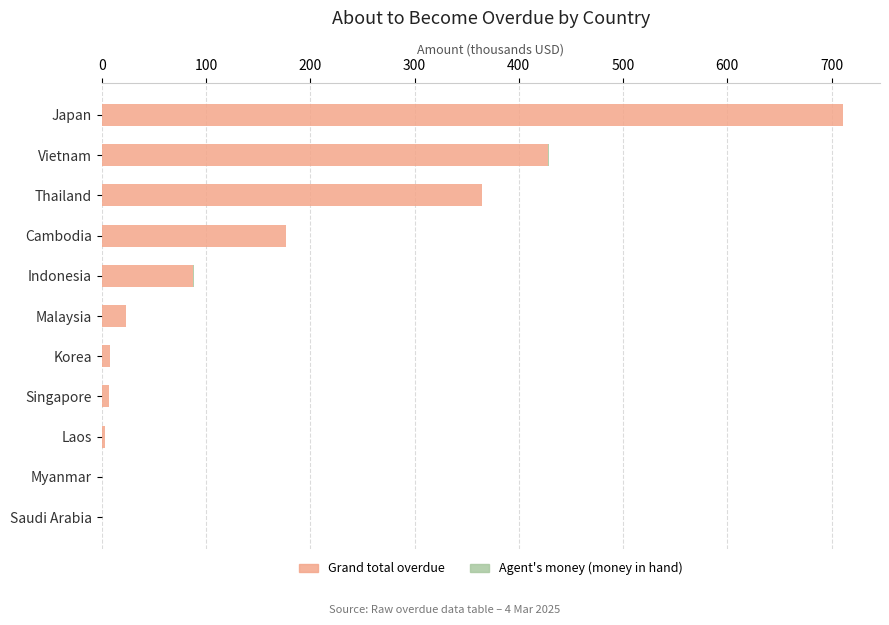

The value of Grand total overdue at Indonesia is 151.3. True or false?

False